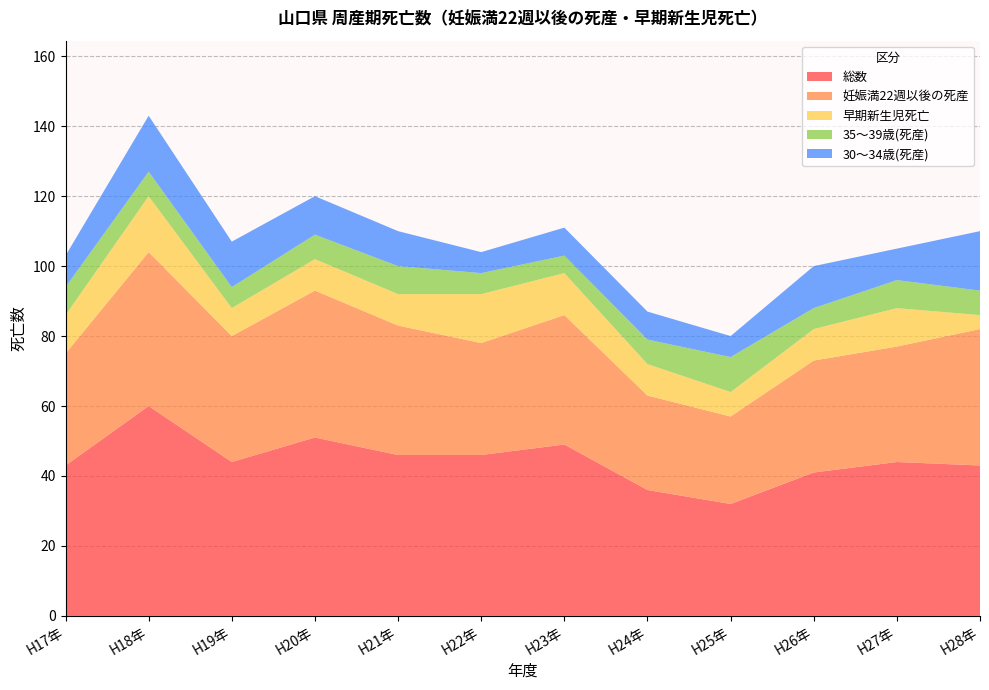

Reading right to left, list all the values displayed in this chart.

総数: H28年=43	H27年=44	H26年=41	H25年=32	H24年=36	H23年=49	H22年=46	H21年=46	H20年=51	H19年=44	H18年=60	H17年=43
妊娠満22週以後の死産: H28年=39	H27年=33	H26年=32	H25年=25	H24年=27	H23年=37	H22年=32	H21年=37	H20年=42	H19年=36	H18年=44	H17年=32
早期新生児死亡: H28年=4	H27年=11	H26年=9	H25年=7	H24年=9	H23年=12	H22年=14	H21年=9	H20年=9	H19年=8	H18年=16	H17年=11
35～39歳(死産): H28年=7	H27年=8	H26年=6	H25年=10	H24年=7	H23年=5	H22年=6	H21年=8	H20年=7	H19年=6	H18年=7	H17年=8
30～34歳(死産): H28年=17	H27年=9	H26年=12	H25年=6	H24年=8	H23年=8	H22年=6	H21年=10	H20年=11	H19年=13	H18年=16	H17年=9